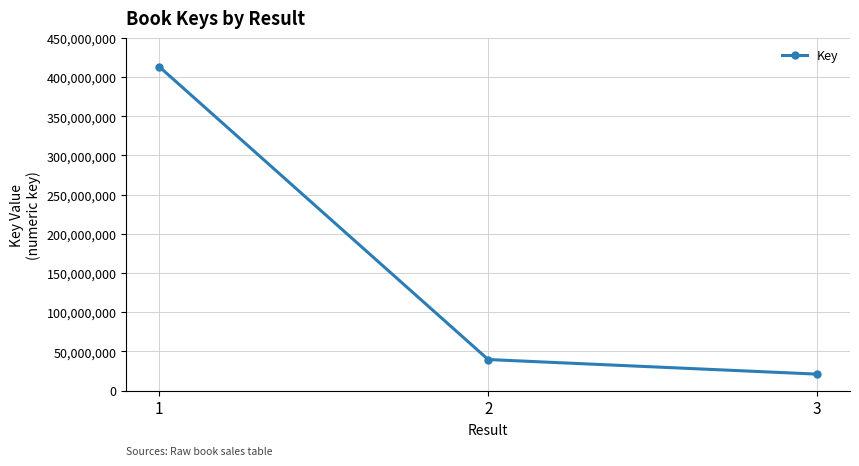

Does the chart display data point markers on the line(s)?

Yes